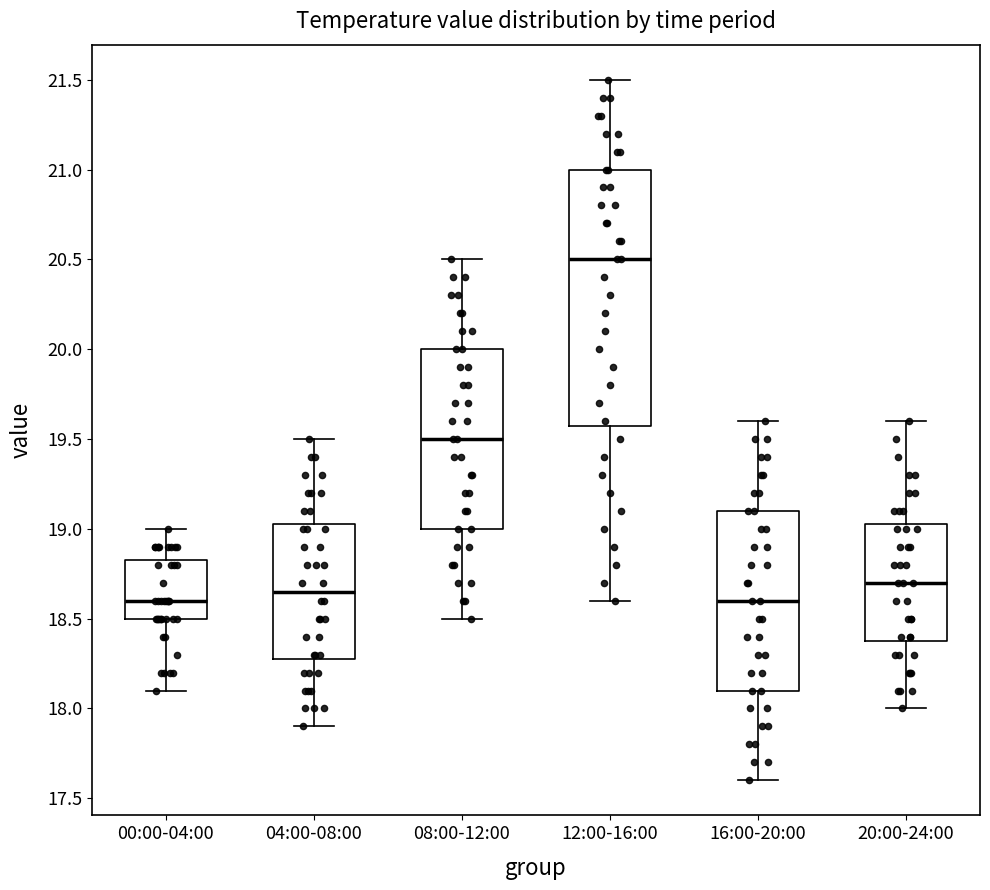

Reading left to right, read every box against the y-axis: the position of its median line, the range the box covers, and the ends of its whiskers. The values are not printed on the chart, so give them approximately, as read against the axis.

00:00-04:00: median 18.60, box 18.50 to 18.85, whiskers 18.10 to 19.00
04:00-08:00: median 18.65, box 18.30 to 19.05, whiskers 17.90 to 19.50
08:00-12:00: median 19.50, box 19.00 to 20.00, whiskers 18.50 to 20.50
12:00-16:00: median 20.50, box 19.60 to 21.00, whiskers 18.60 to 21.50
16:00-20:00: median 18.60, box 18.10 to 19.10, whiskers 17.60 to 19.60
20:00-24:00: median 18.70, box 18.40 to 19.05, whiskers 18.00 to 19.60